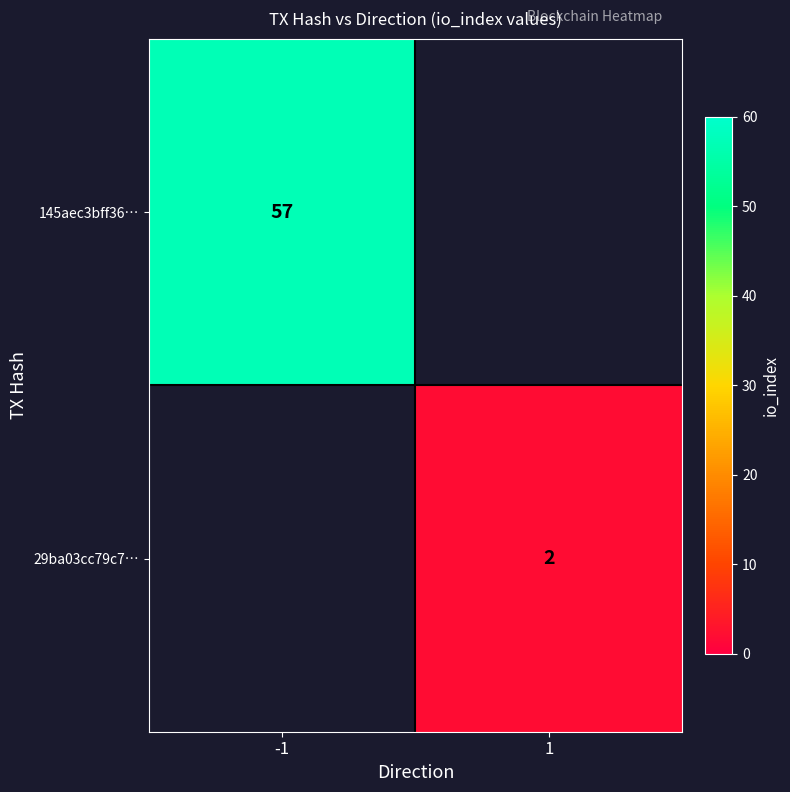

The 145aec3bff36… series shows 102 at -1. True or false?

False